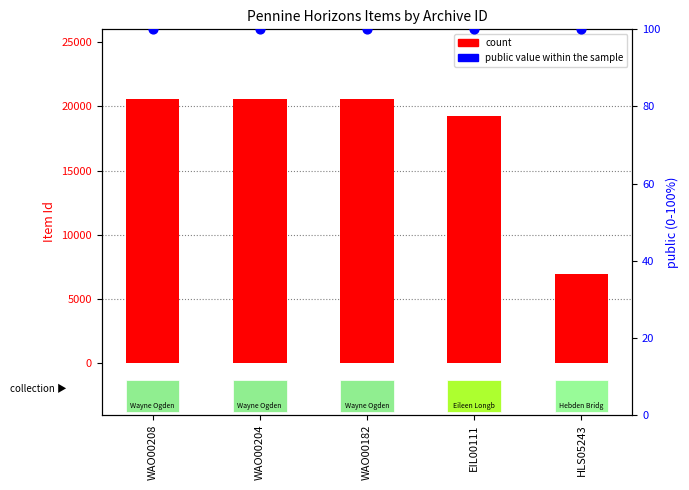

Is the value of public (% of max) at WAO00204 greater than the value of count at HLS05243?

No